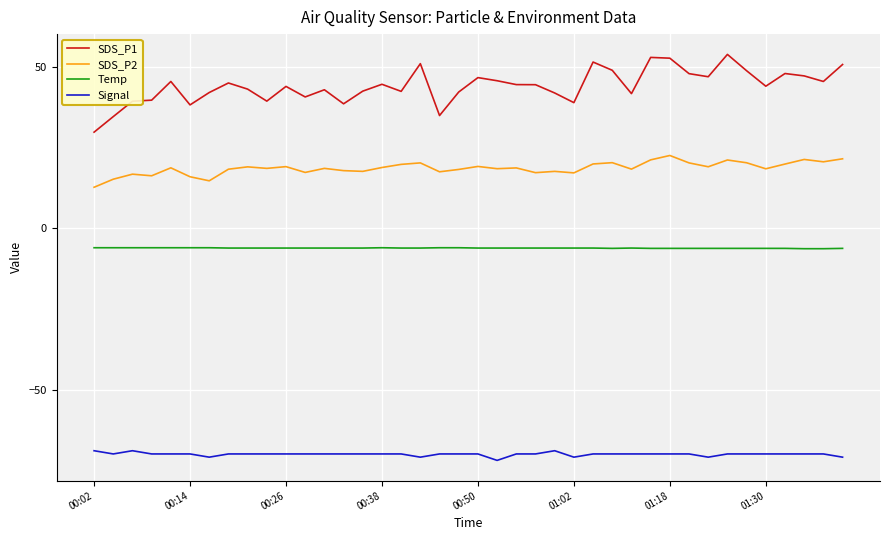

Which series has the largest total across all categories?

SDS_P1